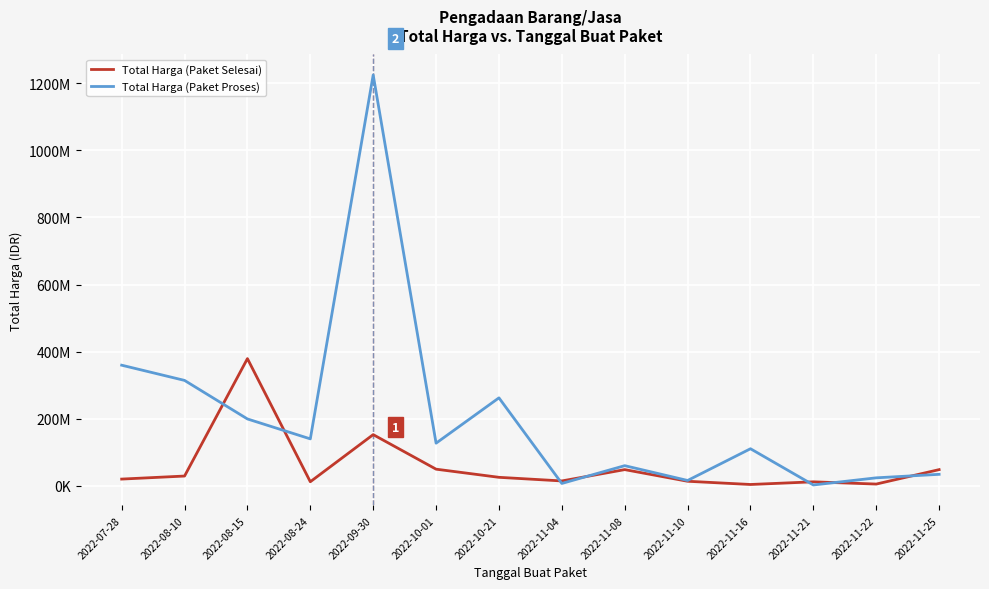

Which has a higher value, 2022-10-21 or 2022-11-10?

2022-10-21